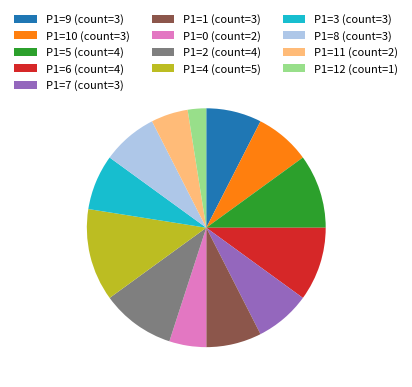

Is there a majority slice in this chart?

No